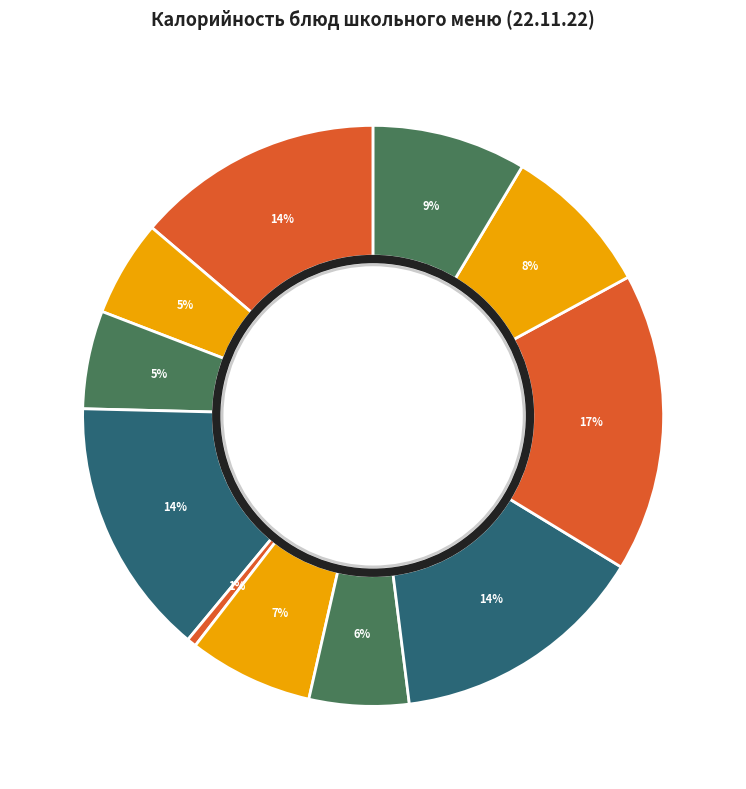

Count the number of slices in the pie.

11